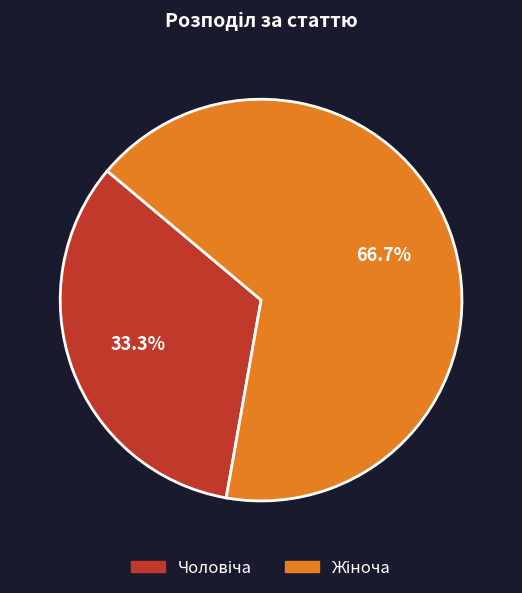

Is there a majority slice in this chart?

Yes